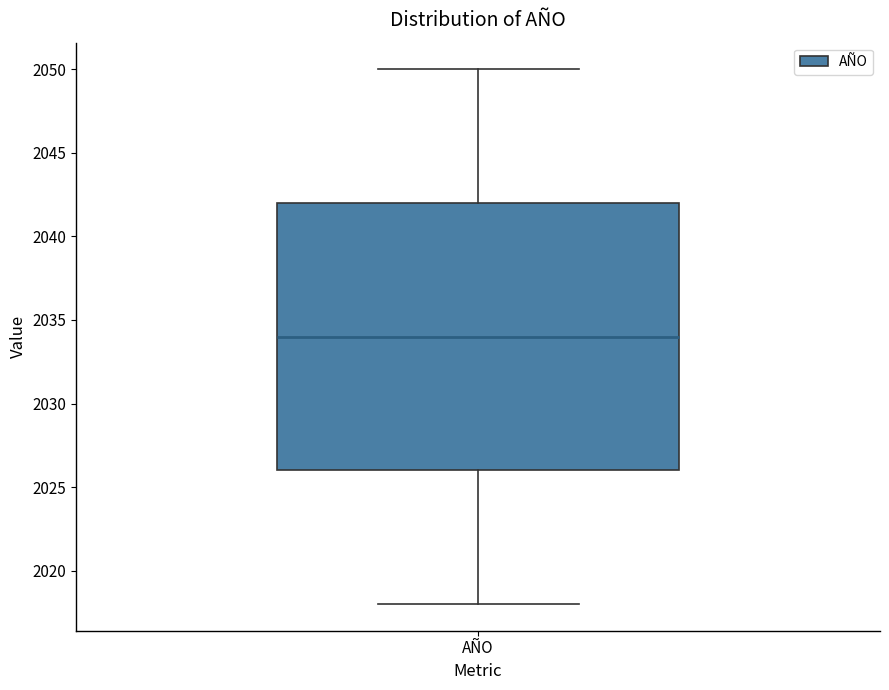

Where is the upper edge of the box for AÑO on the y-axis? The values are not printed on the chart, so give them approximately, as read against the axis.

2042